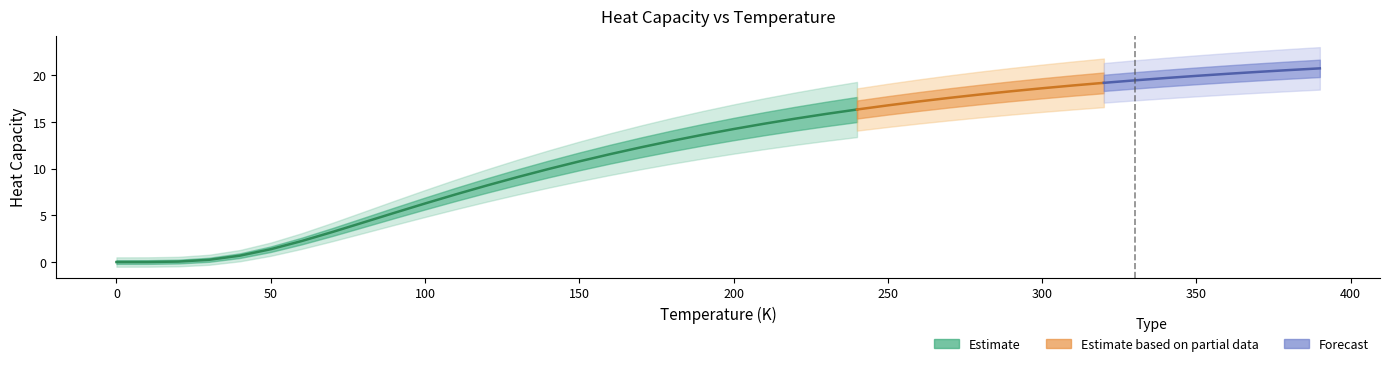

What is the label of the 30th point from the left?

290.0